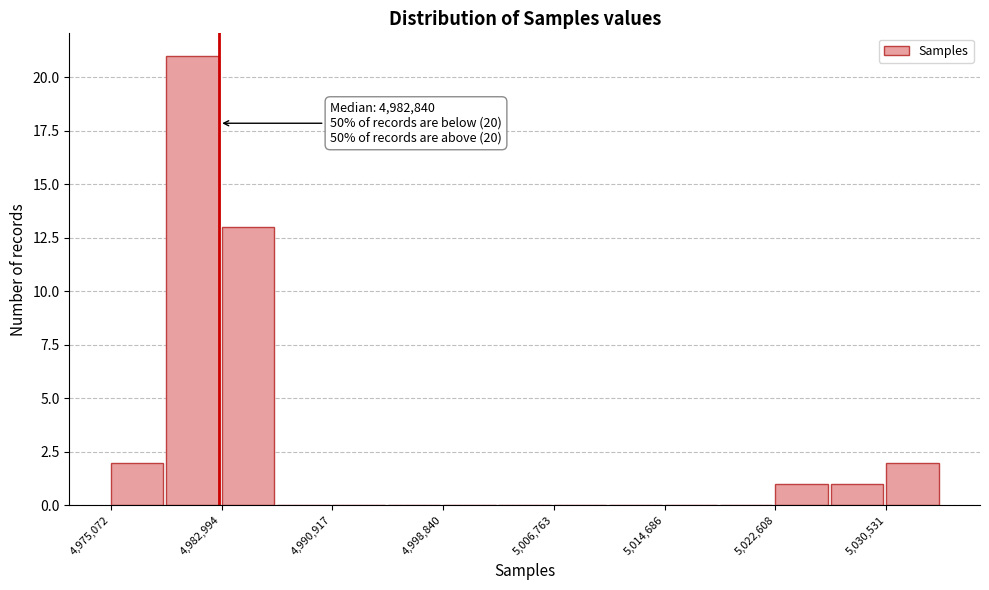

Around what value on the x-axis is the tallest bar? Give the approximate position of its centre, as read against the axis.

4981000